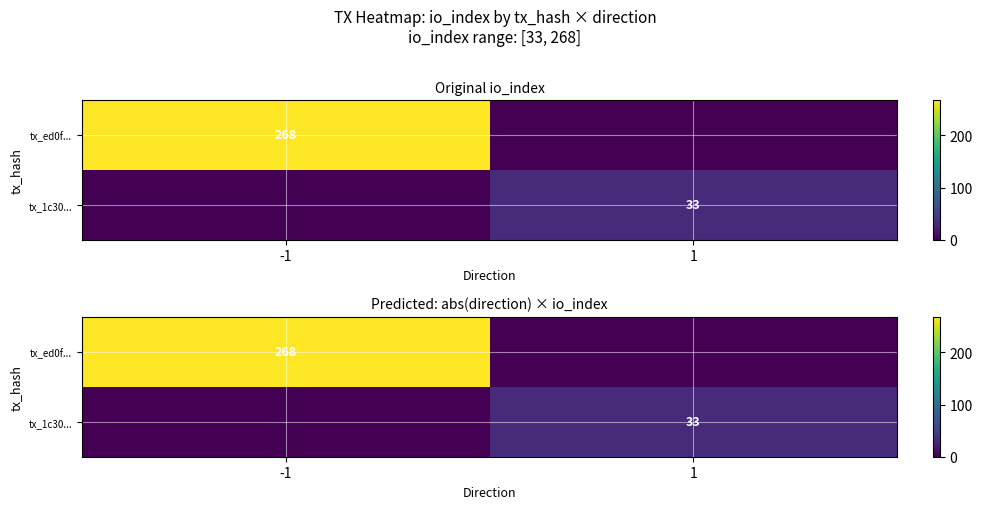

At which label does tx_ed0f... reach its minimum?

1